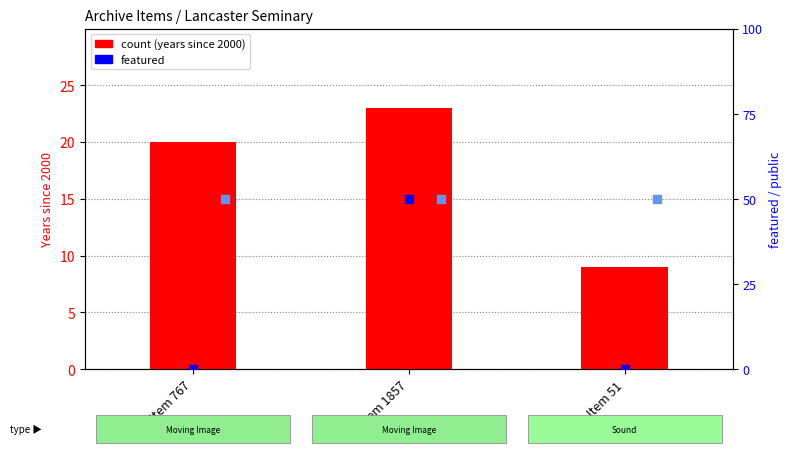

At which category is the sum across all series the highest?

Item 1857